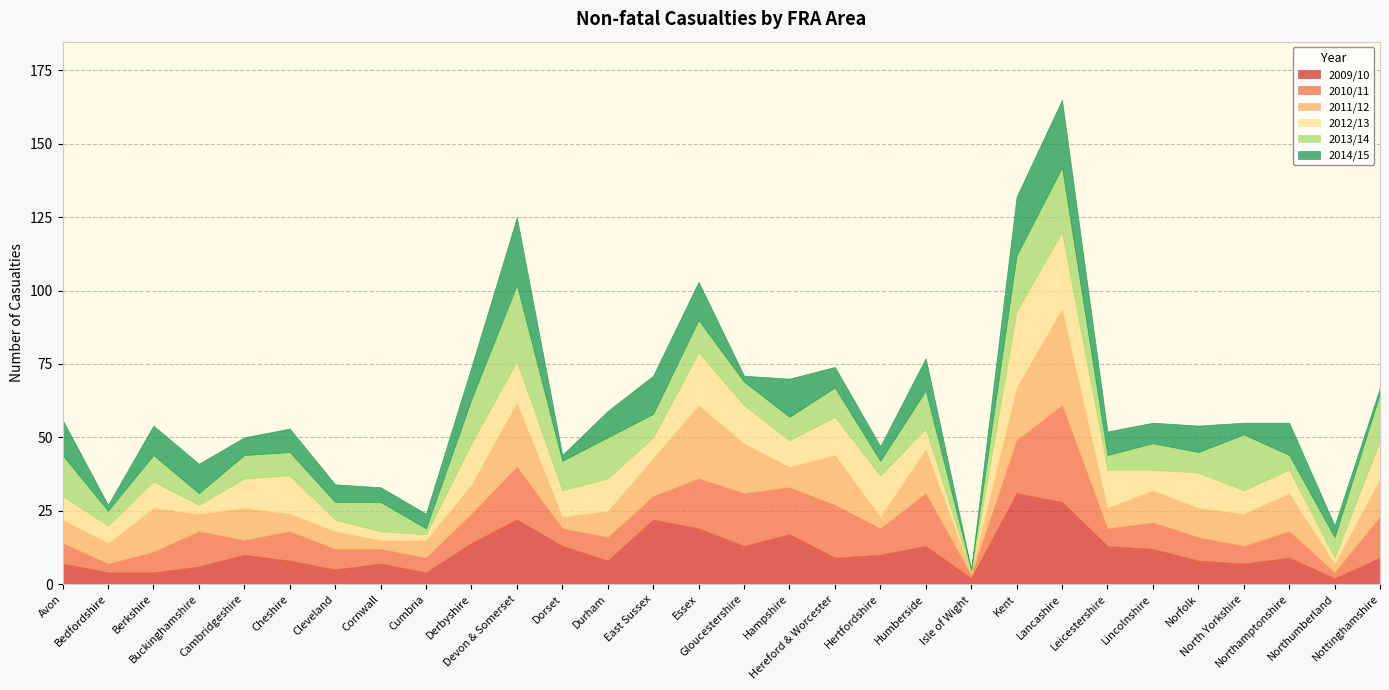

In 2013/14, how many points are higher than both neighbors (excluding endpoints)?

10